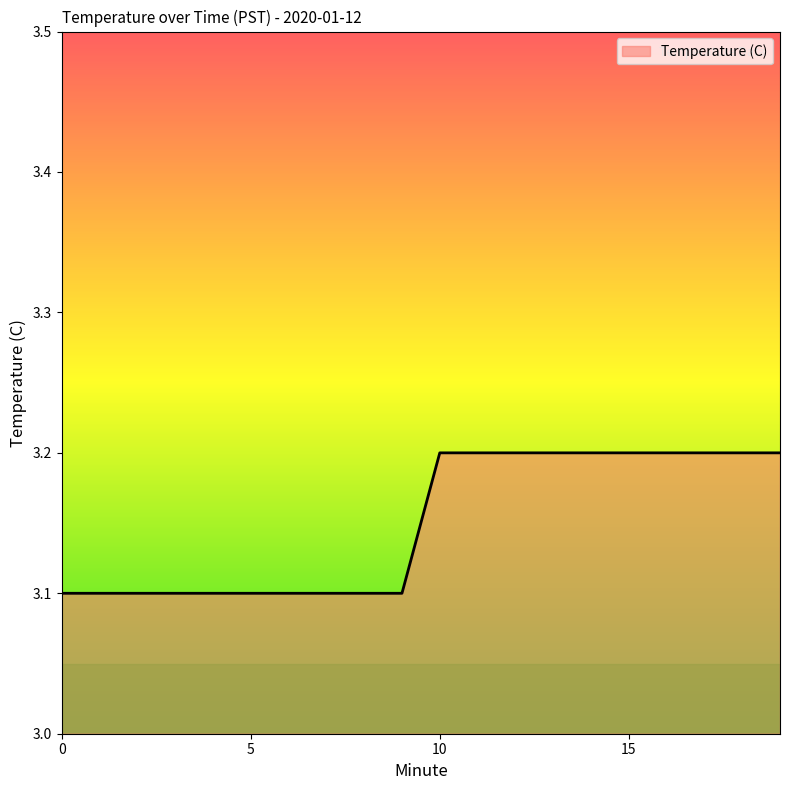

What is the difference between the second highest and second lowest values?

0.1